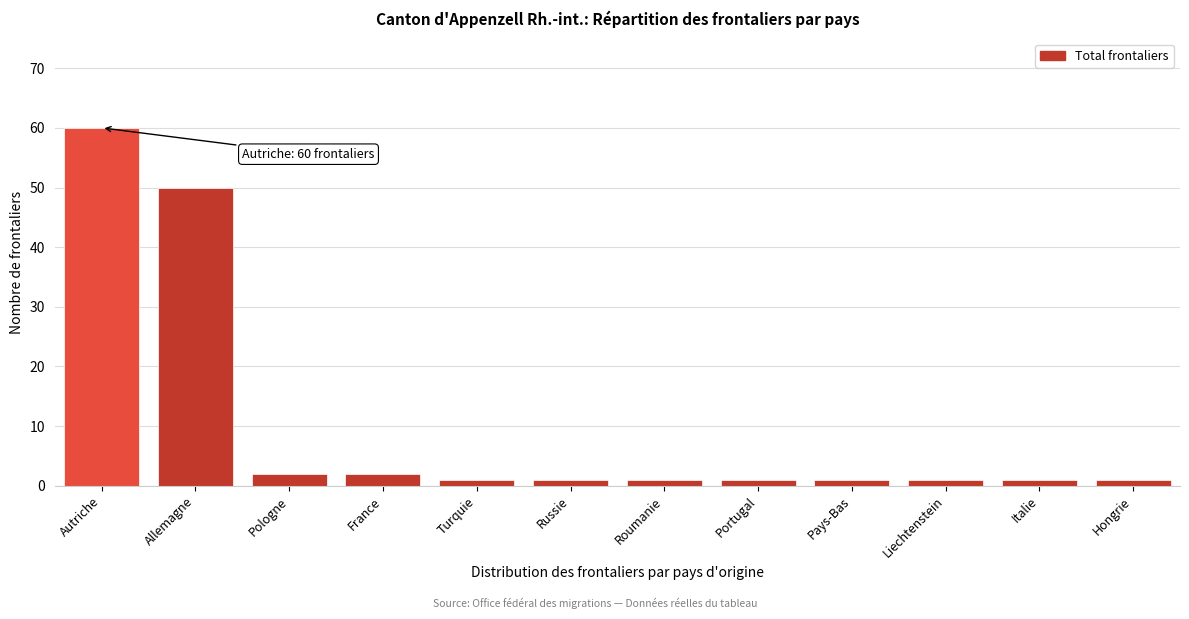

Reading left to right, extract all data points from this chart.

60	50	2	2	1	1	1	1	1	1	1	1